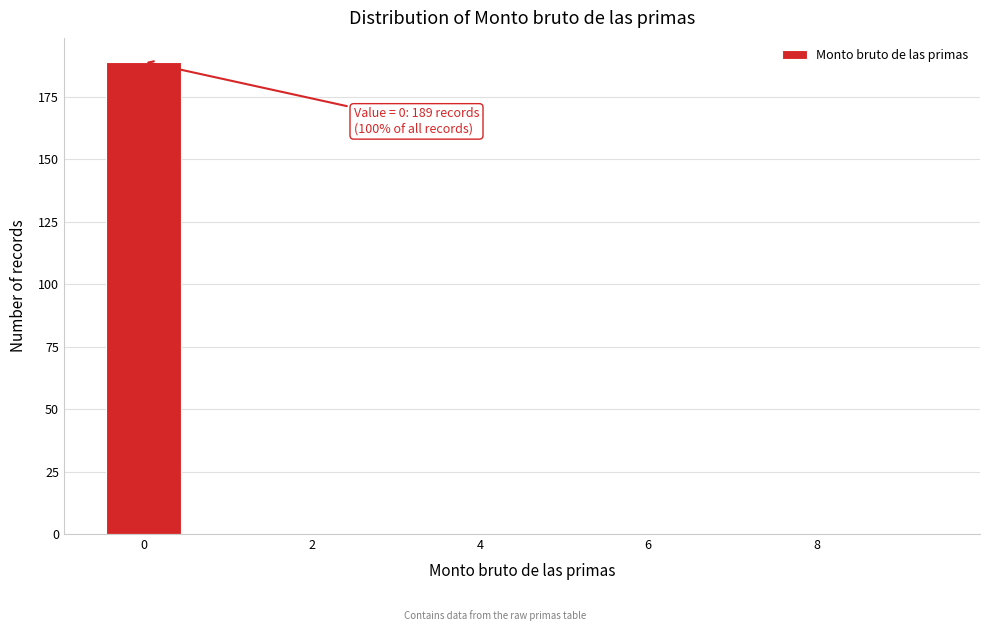

Over which range of the x-axis is the bar tallest?

-0.5 to 0.5